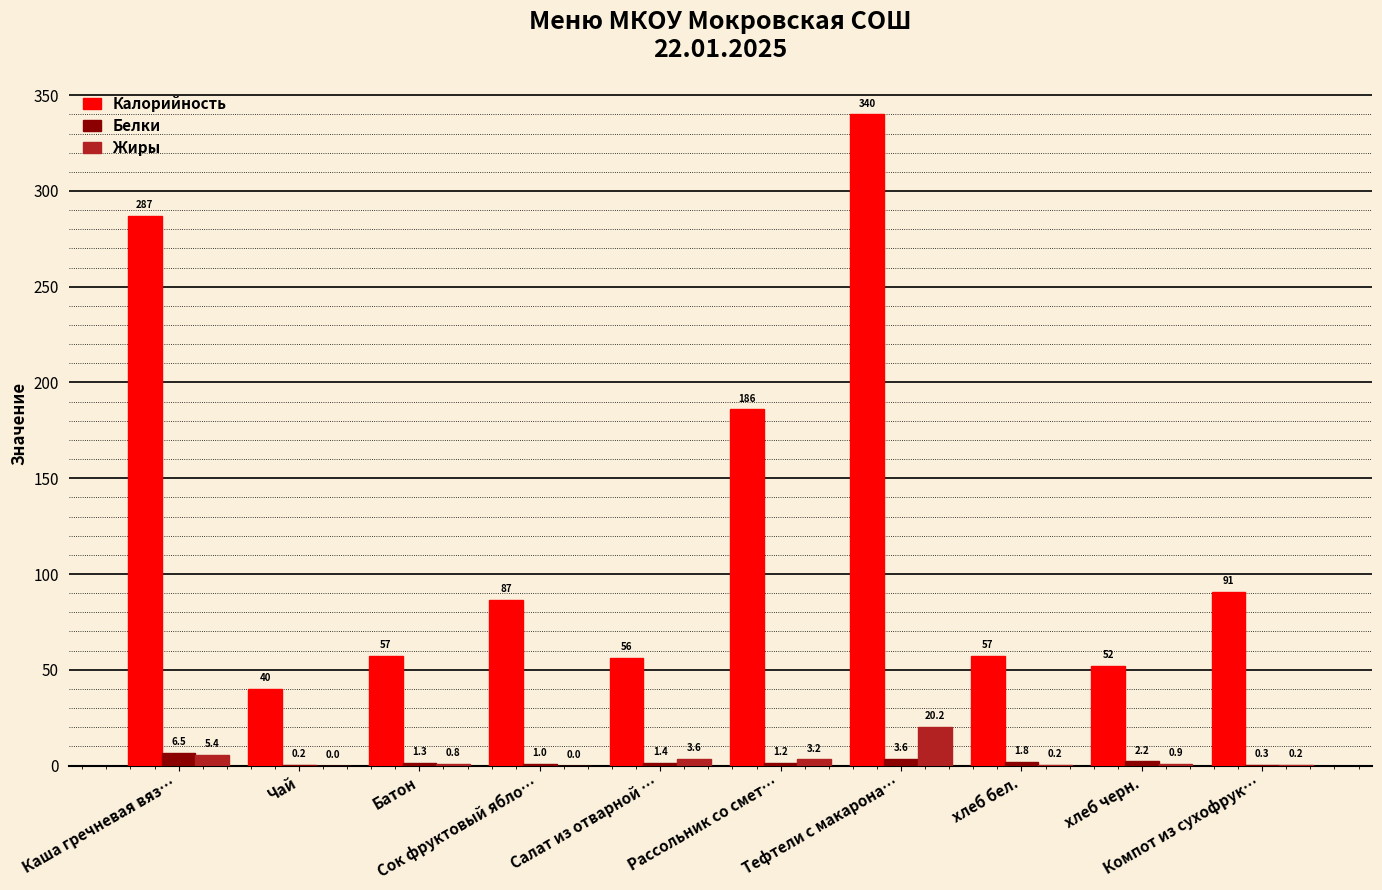

At which label does Белки reach its peak?

Каша гречневая вяз…